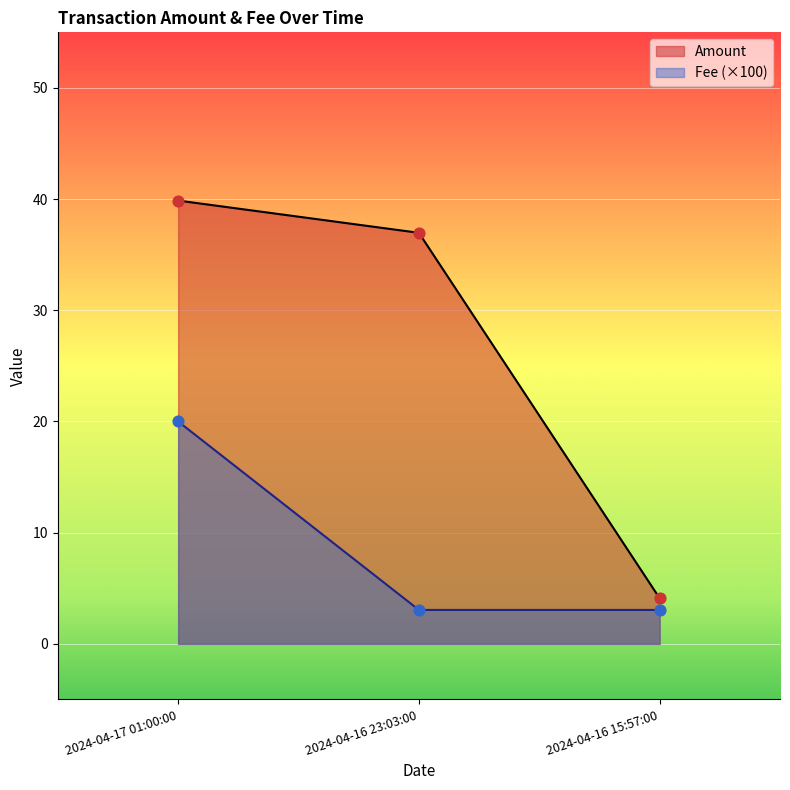

At how many categories does at least one series exceed 22?

2